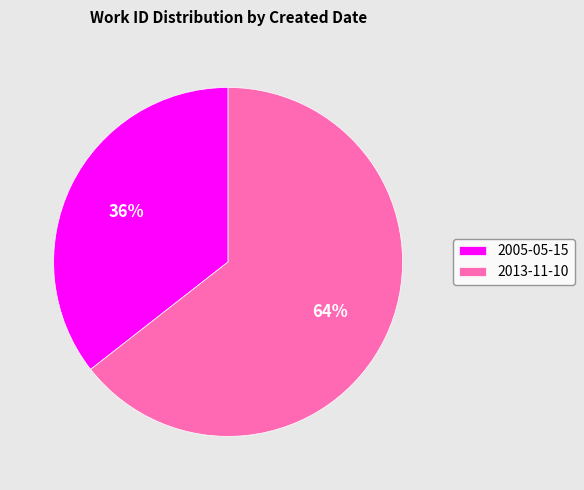

What is the smallest slice in the pie chart?

2005-05-15